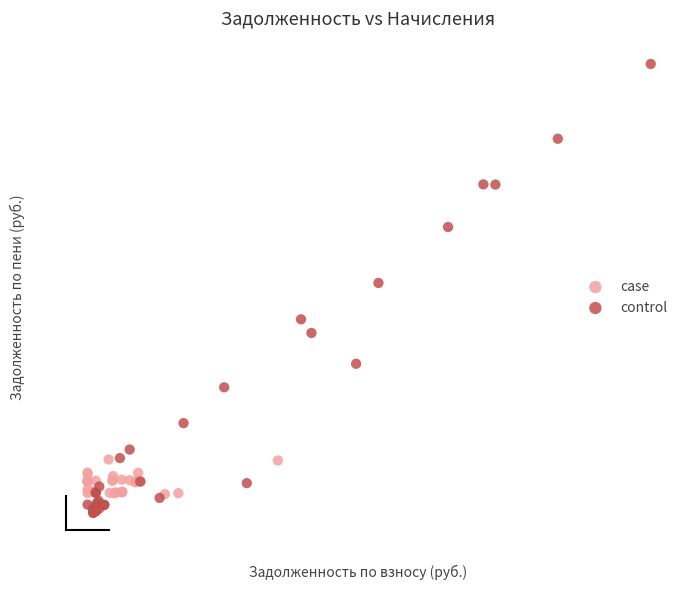

Which series contains the highest Y value?

control